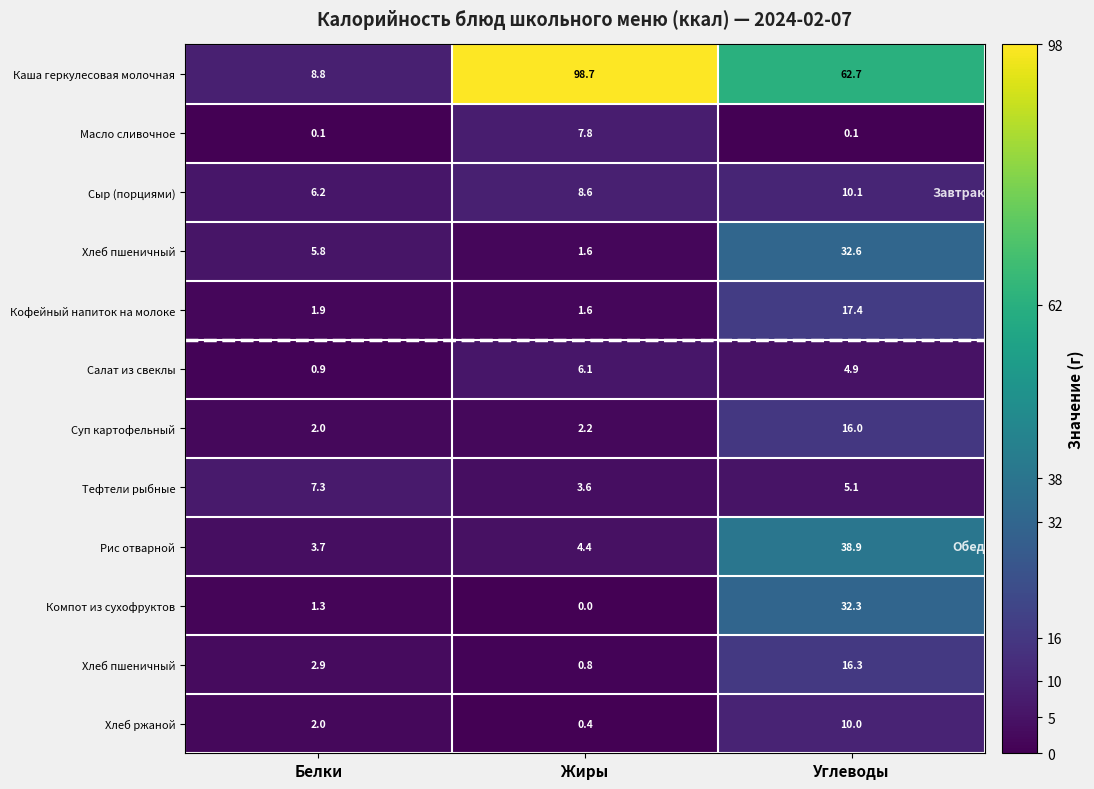

Which label corresponds to the largest value in the chart?

Жиры